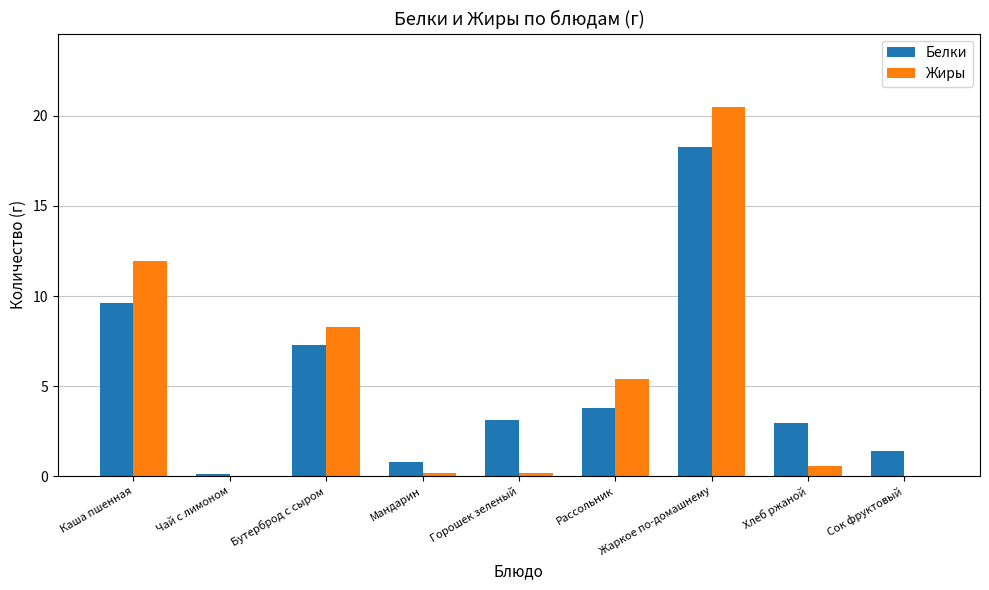

True or false: Белки has a value of 0.8 at Мандарин.

True